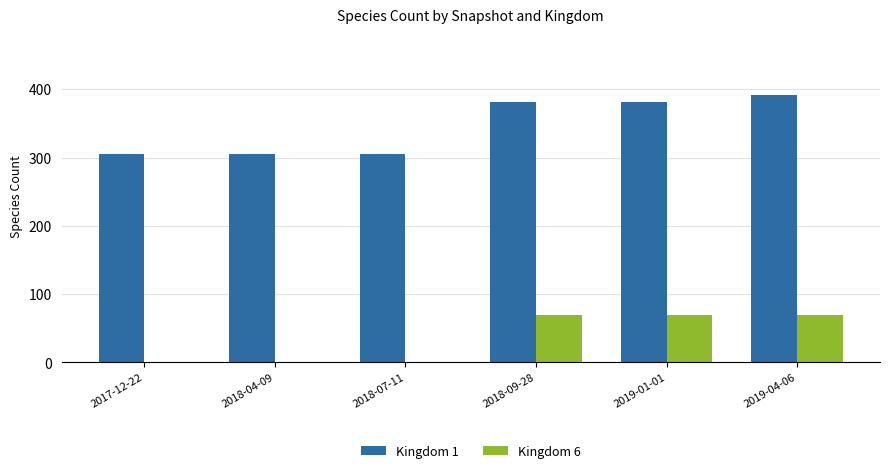

How many categories are shown in the chart?

6